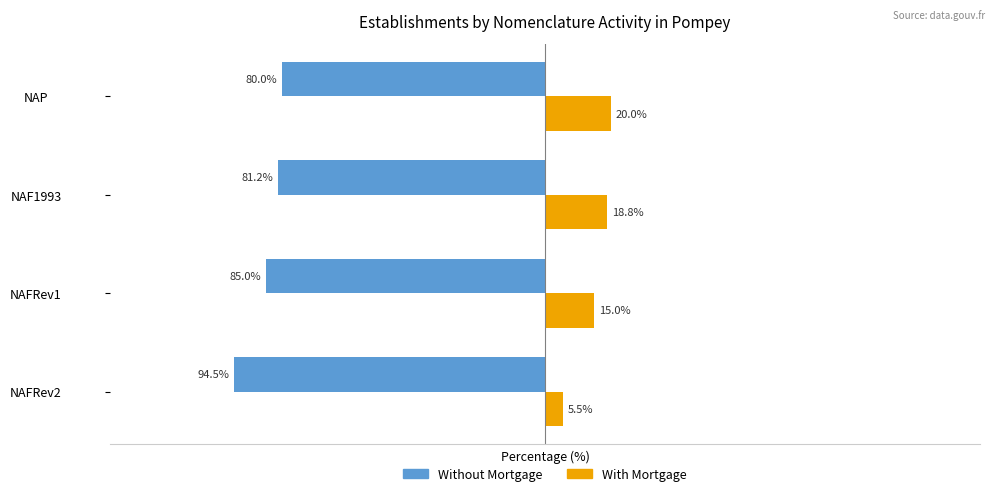

Which category has the lowest value in the With Mortgage series?

NAFRev2